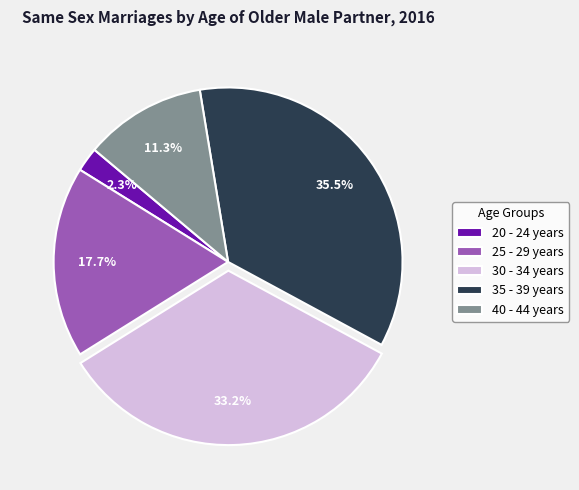

Which slice is the smallest?

20 - 24 years